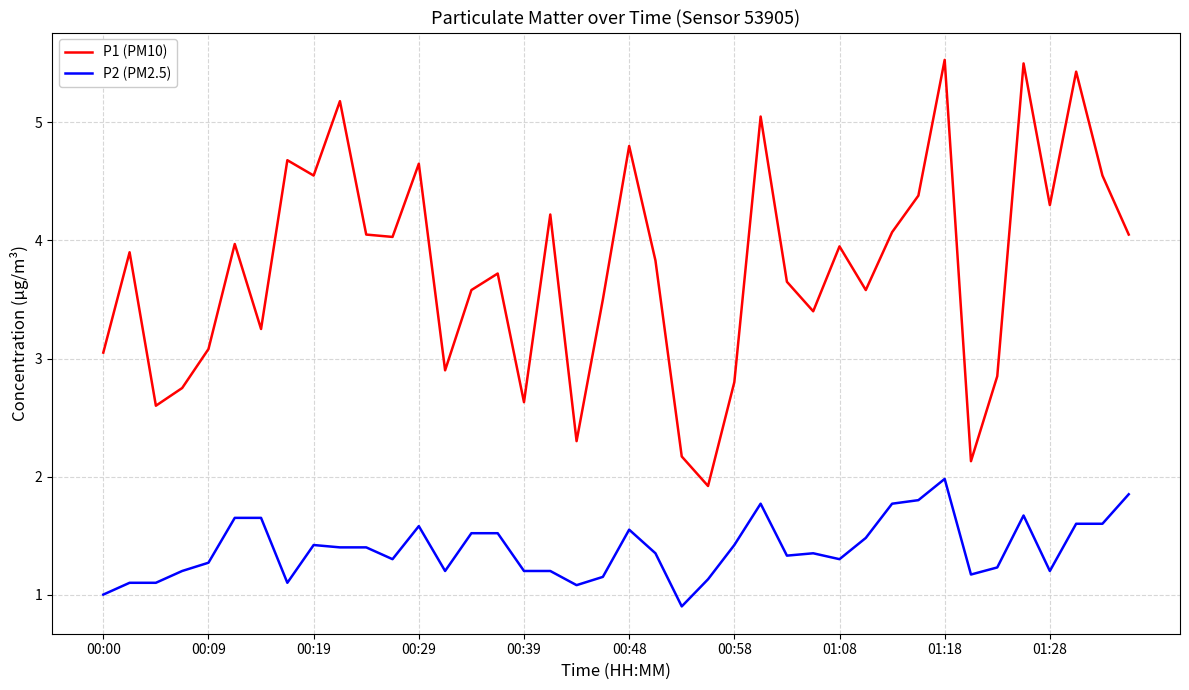

Which series has the widest spread of values?

P1 (PM10)